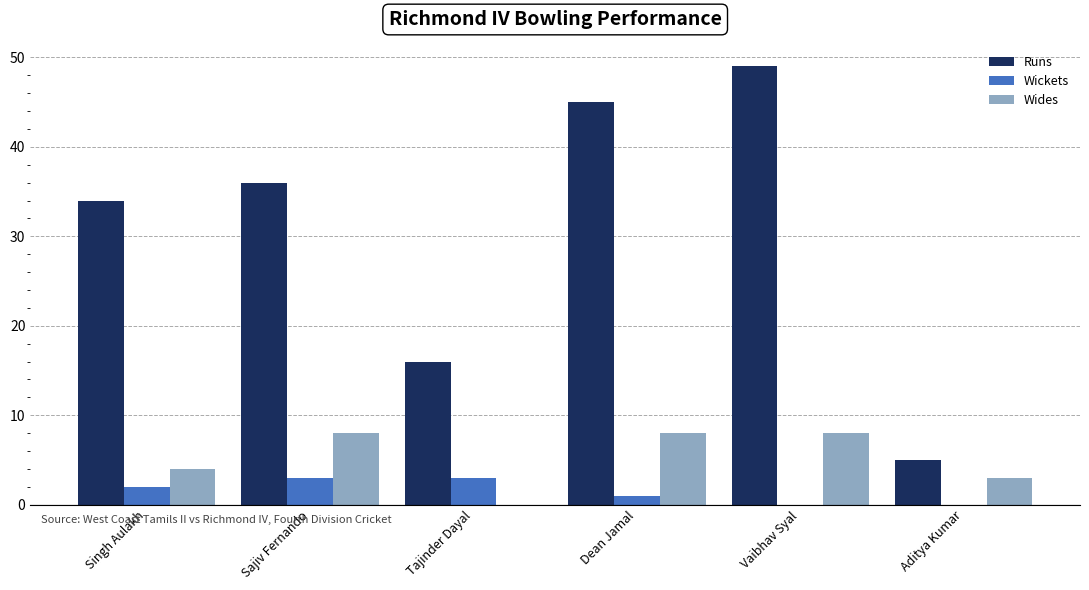

Are the bars horizontal?

No